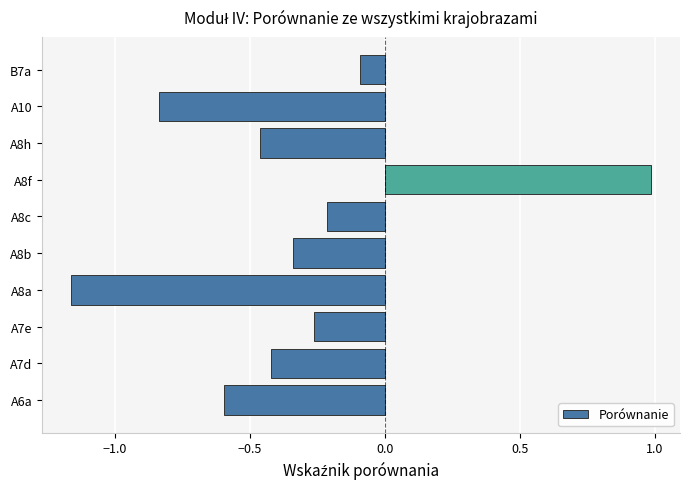

What is the difference between the second highest and minimum values?

1.1